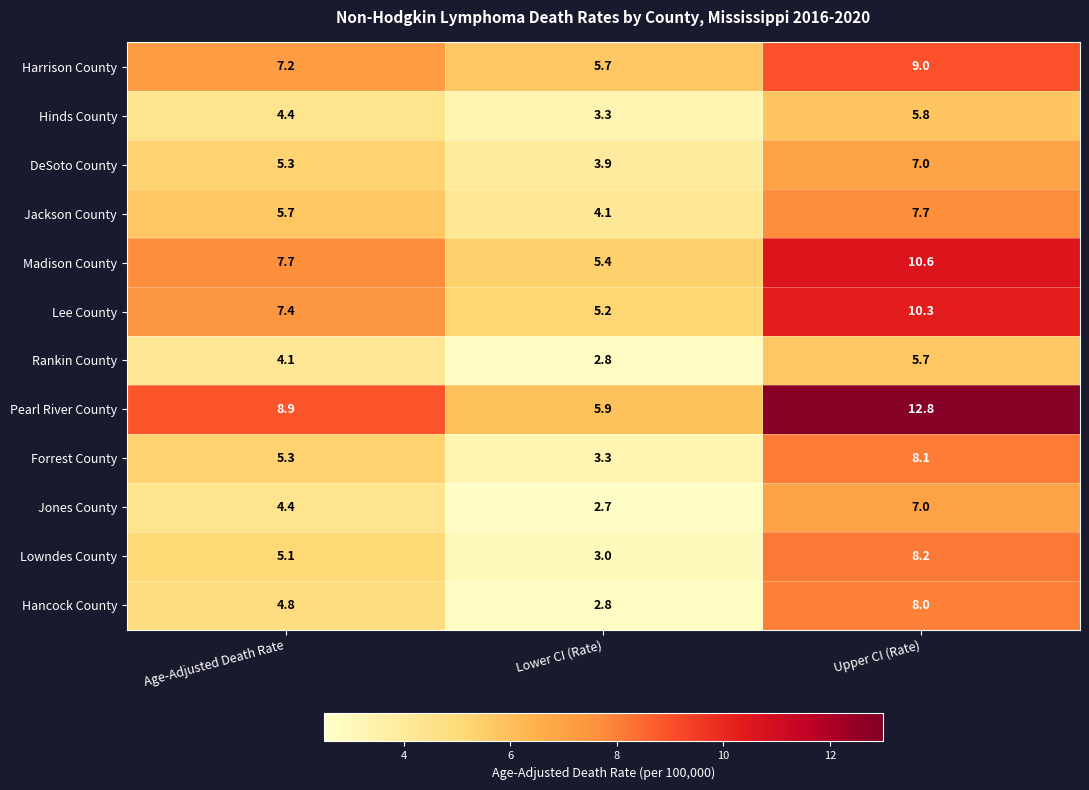

Which series has the largest range (max minus min)?

Pearl River County